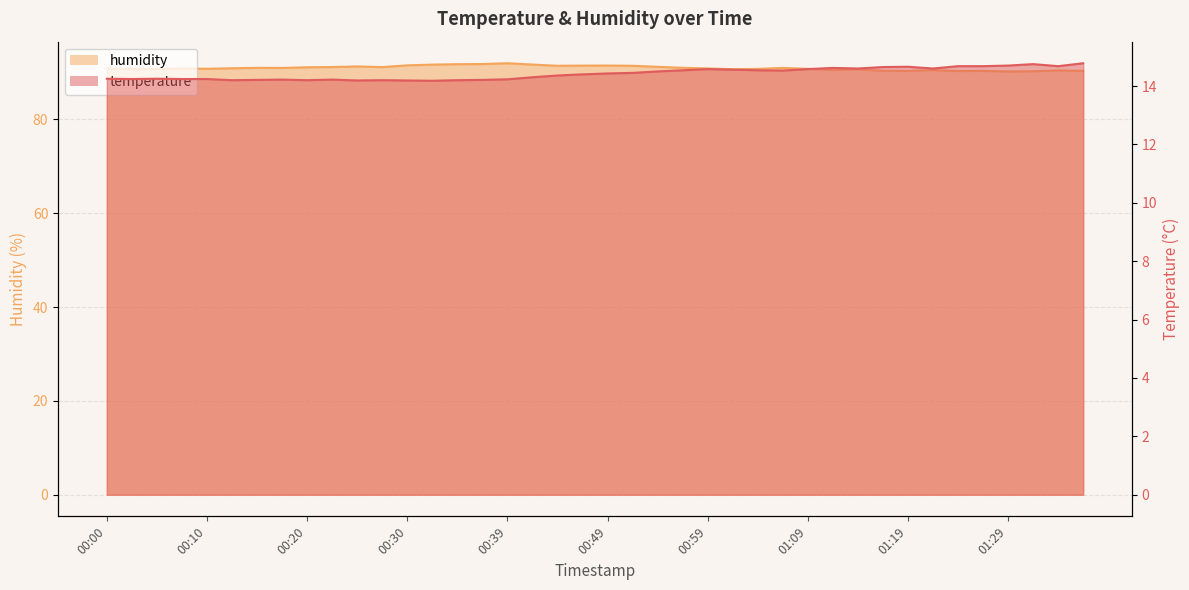

List the series in order of their peak value, lowest first.

temperature, humidity